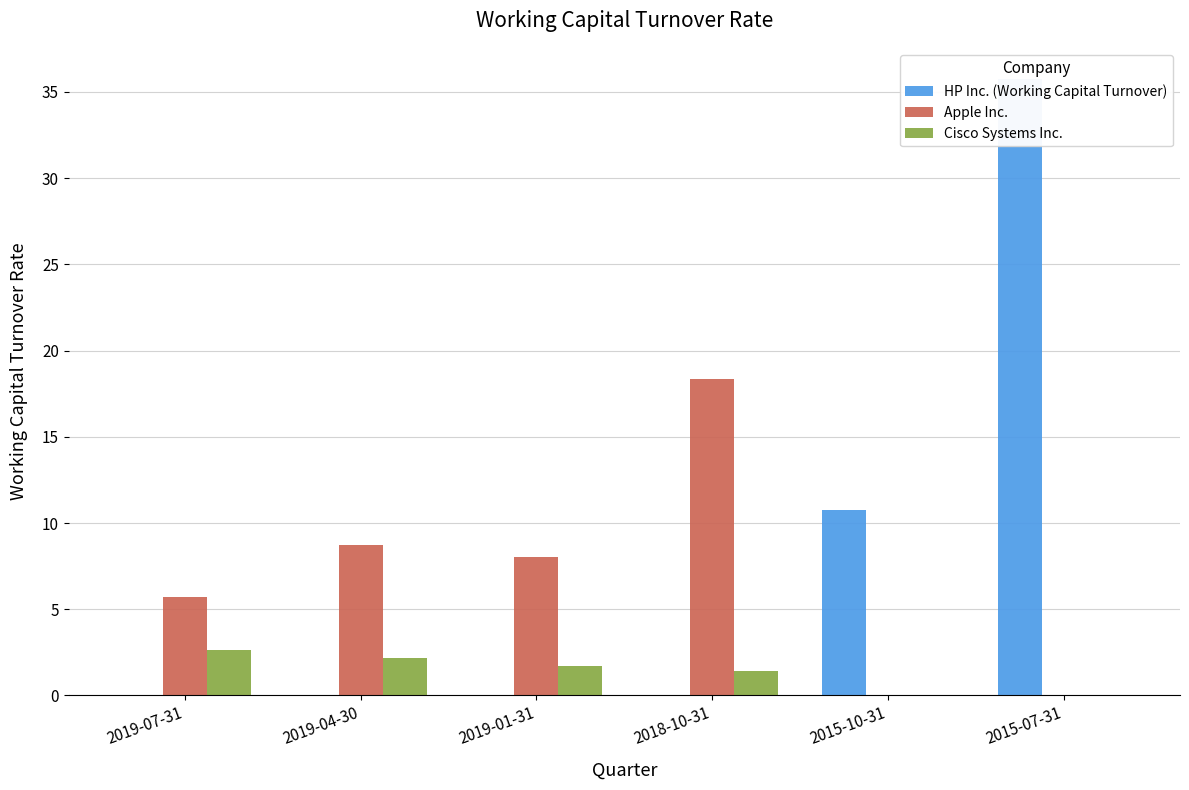

Which has a higher value, 2019-01-31 or 2019-04-30?

2019-01-31